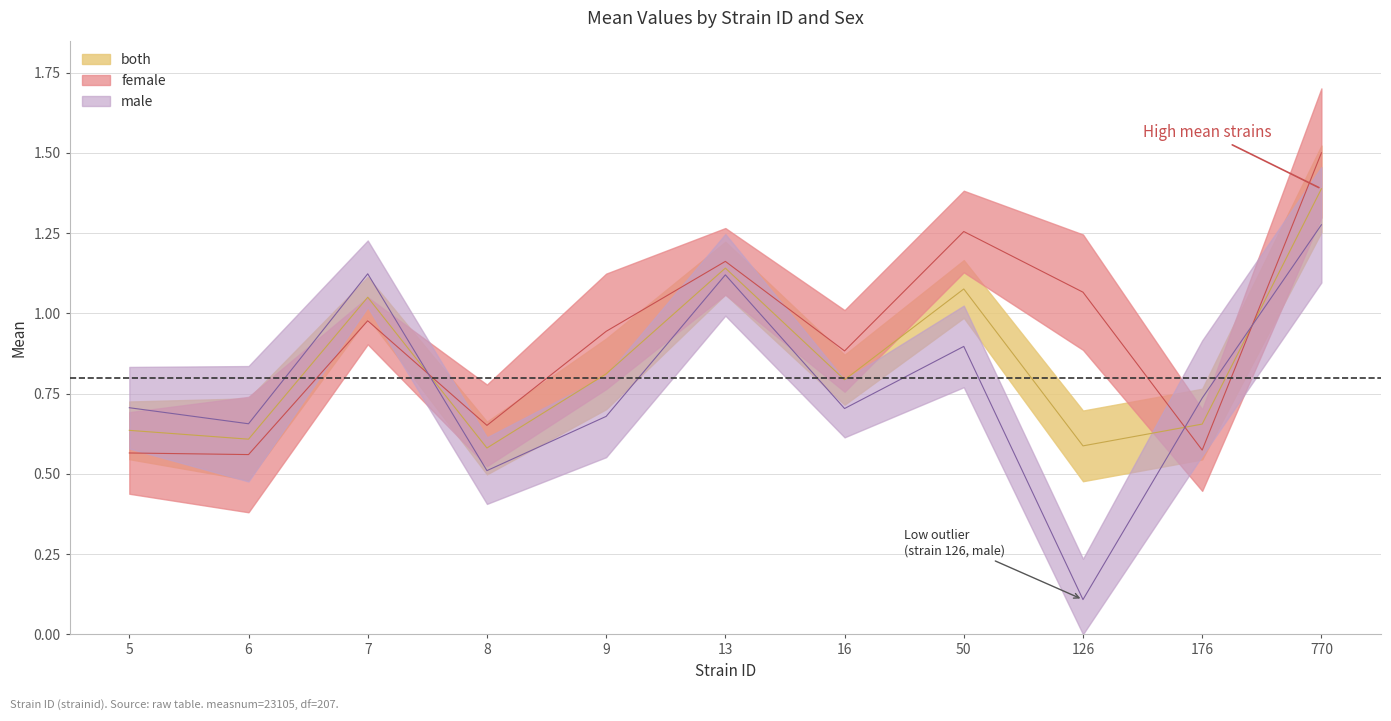

What is the value of the male point at the 11th from the left?

1.3